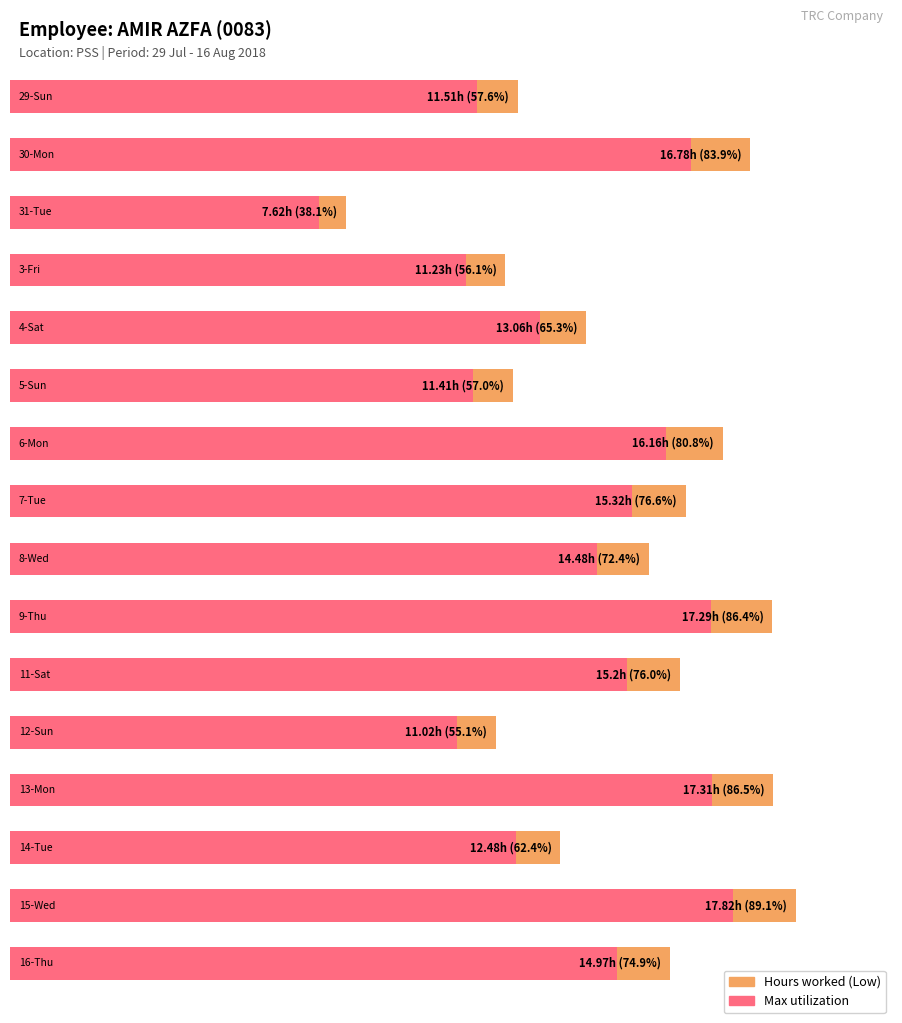

What is the difference between the second highest and second lowest values in the Low (hours) series?

6.3